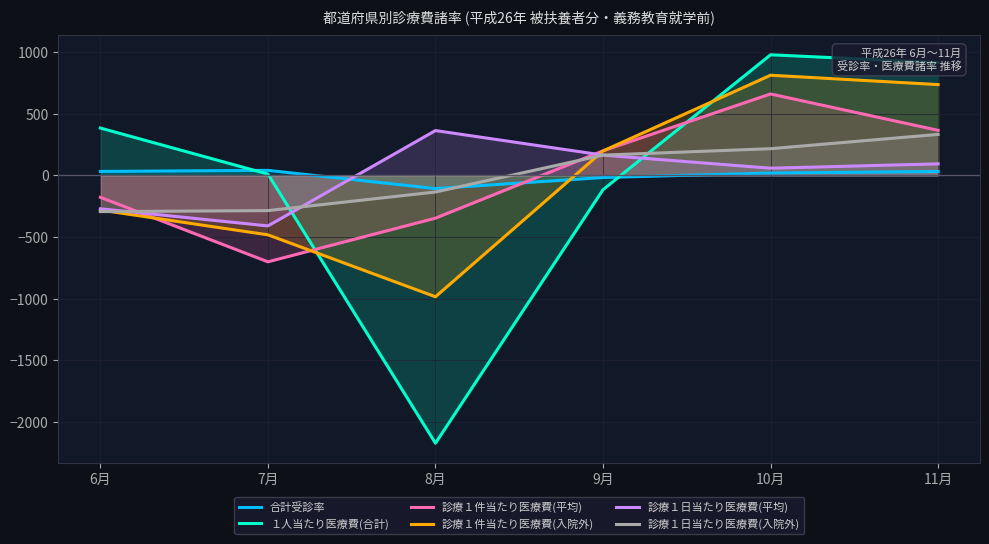

What is the spread (max minus min) of values at 10月?

958.7